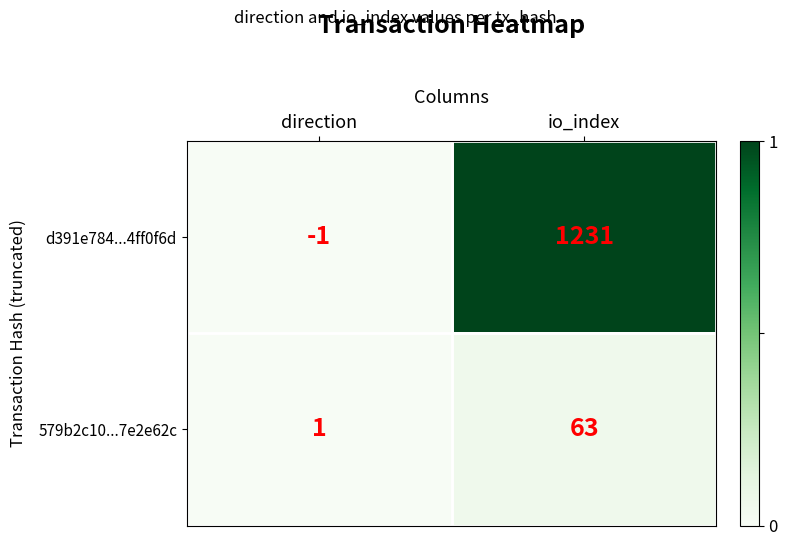

The 579b2c10...7e2e62c series shows 63 at io_index. True or false?

True